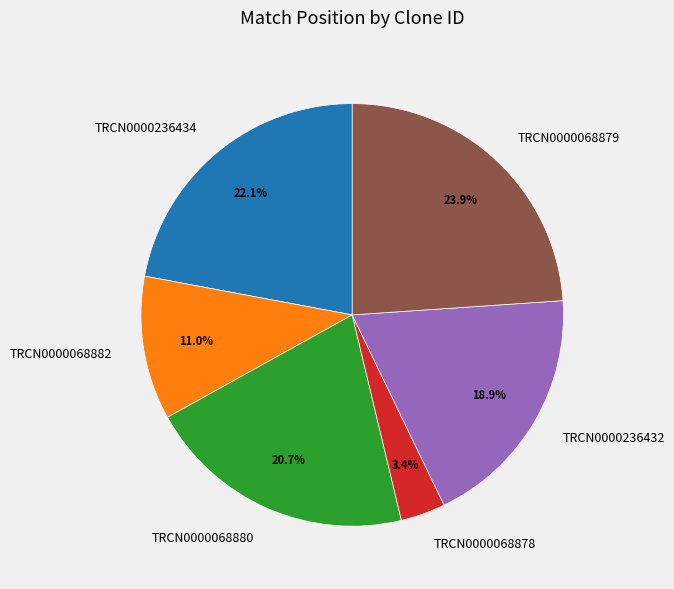

Does TRCN0000068879 account for over 50% of the chart?

No